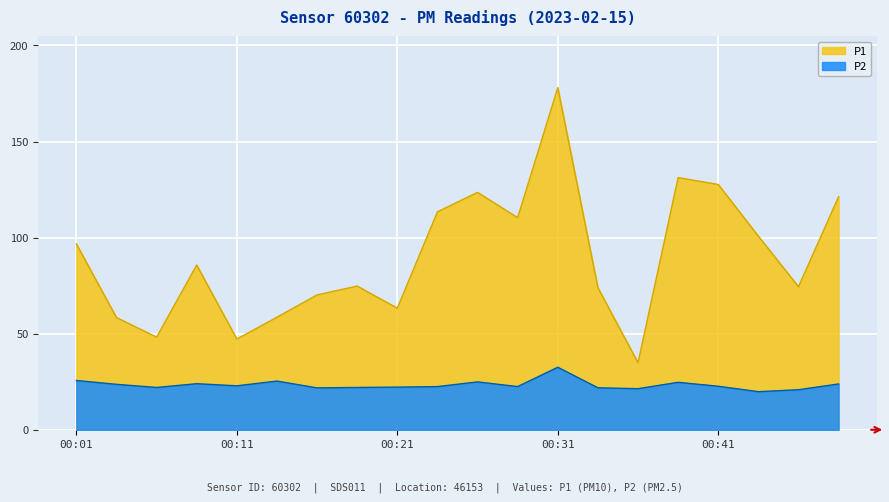

What is the average value of the P1 series?

89.6